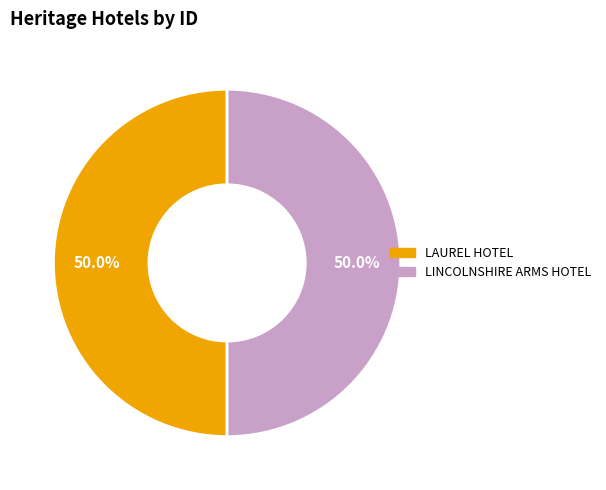

What is the total percentage of LINCOLNSHIRE ARMS HOTEL and LAUREL HOTEL?

100.0%